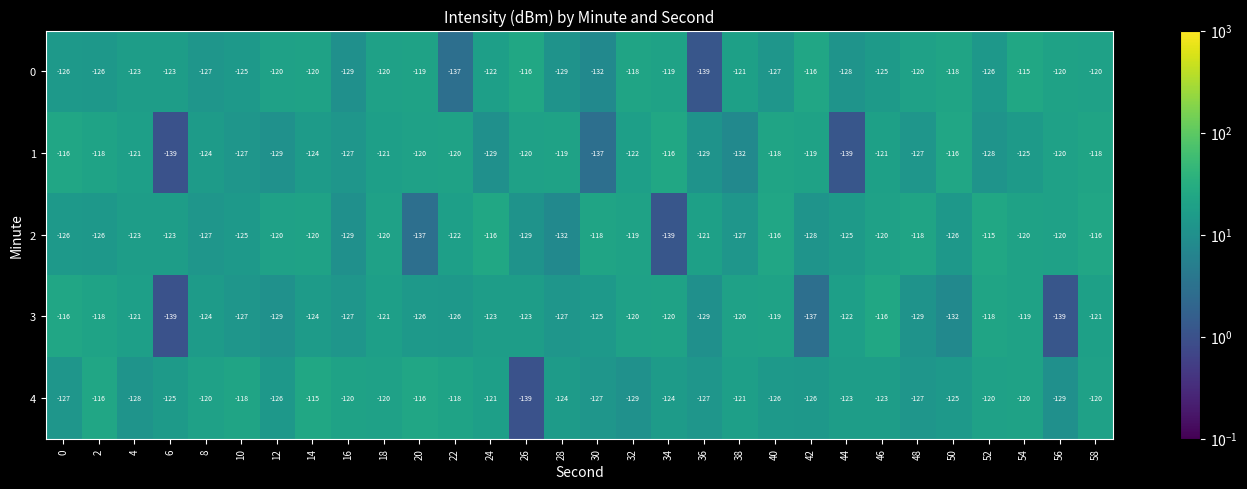

What is the difference between the highest and lowest values at 42?

21